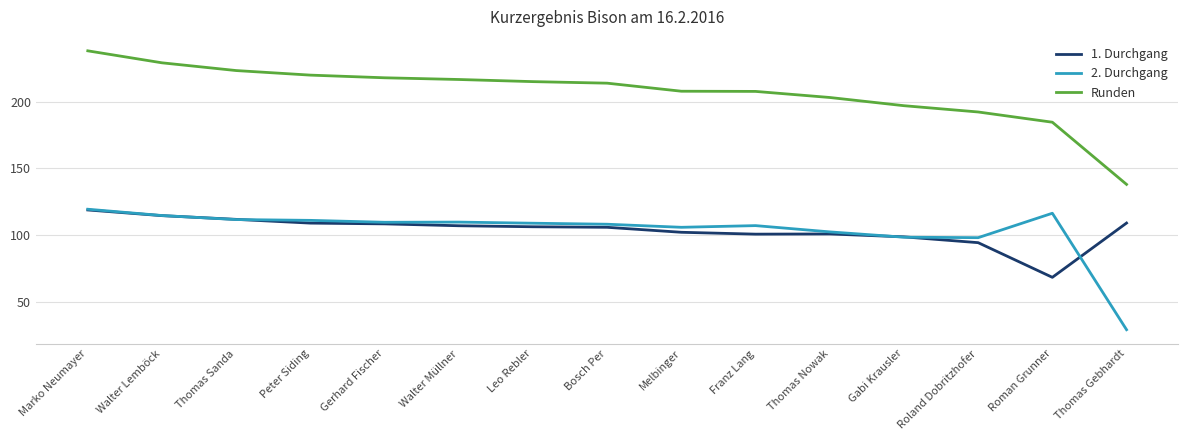

True or false: 2. Durchgang has more than 1 interior local peaks.

True